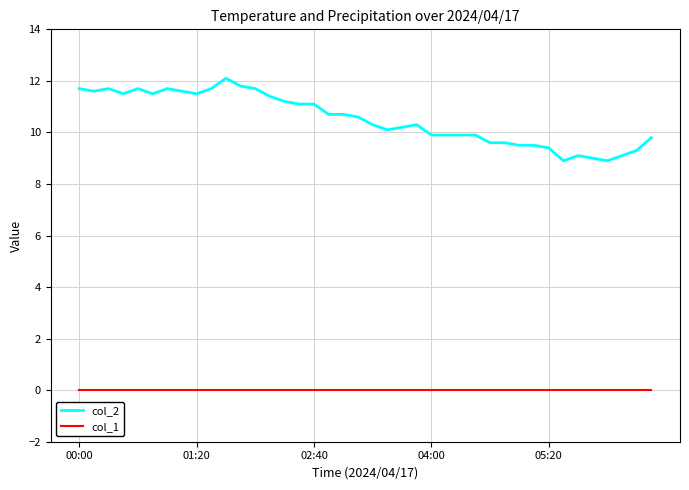

Rank the series by their maximum value, from lowest to highest.

col_1, col_2